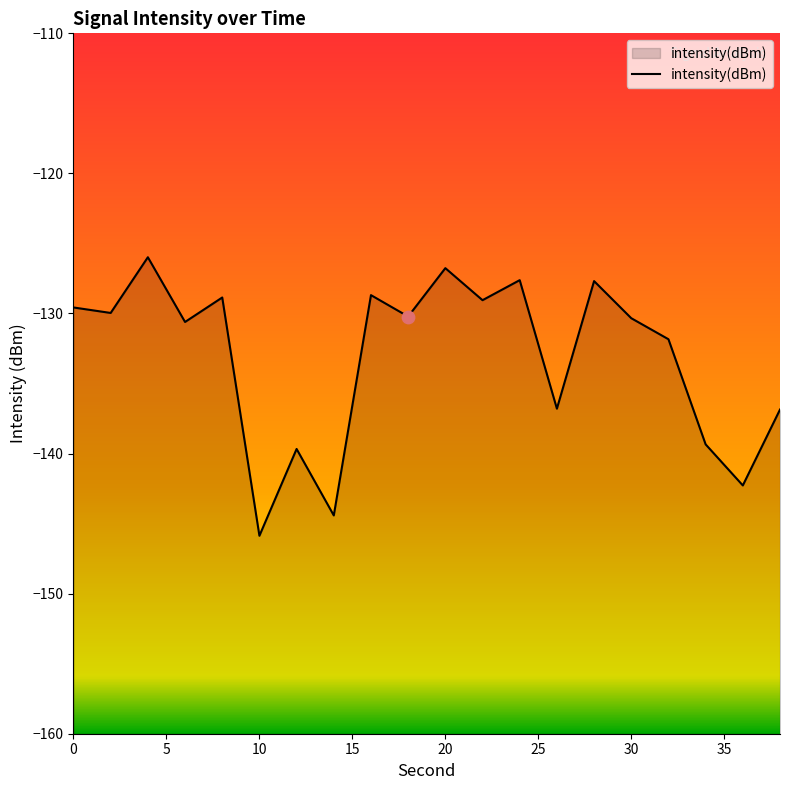

Which has a higher value, 16 or 4?

4